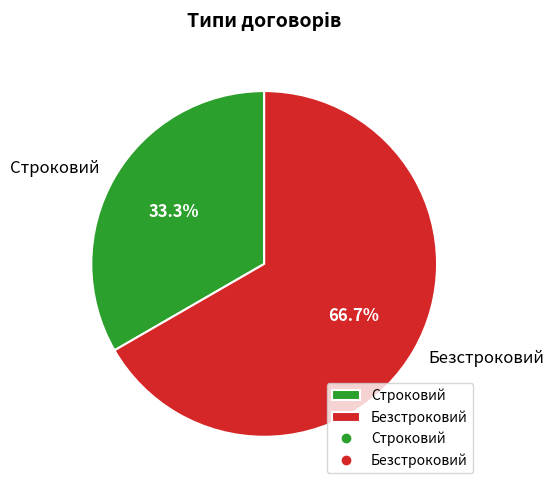

Count the number of slices in the pie.

2